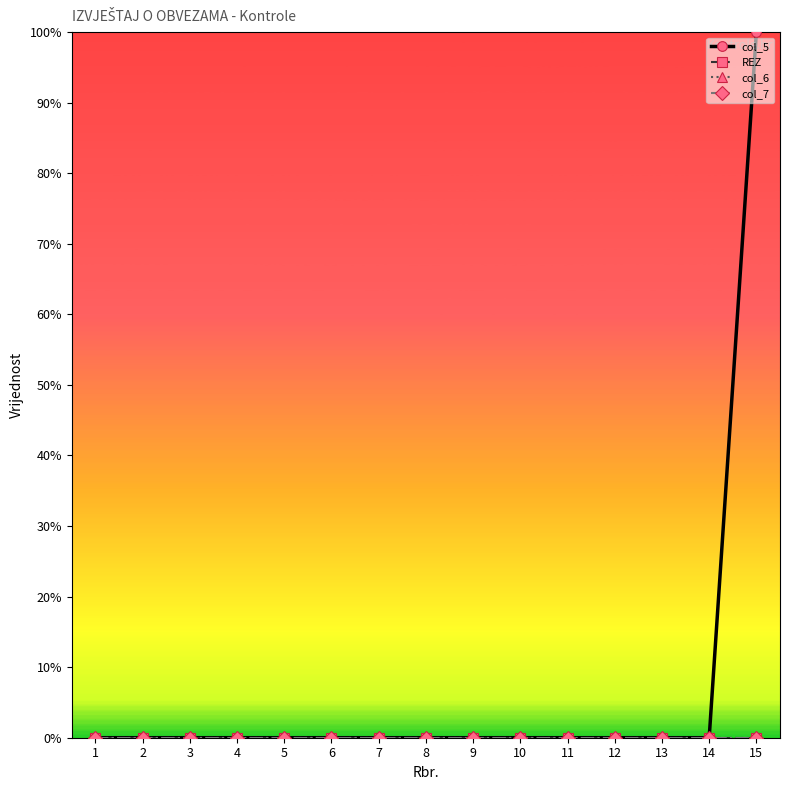

List the series in order of their peak value, highest first.

col_5, REZ, col_6, col_7